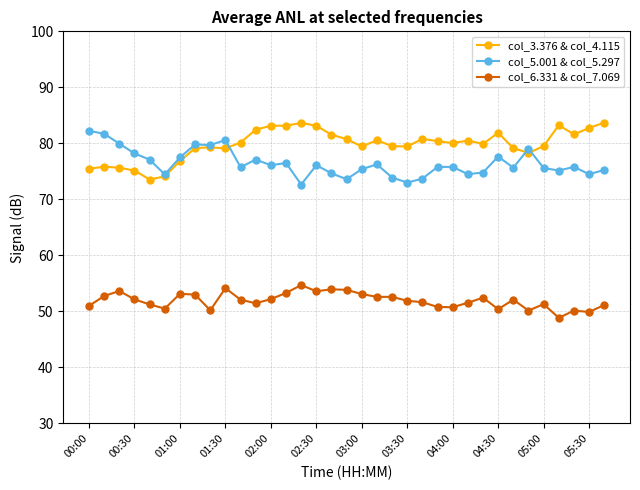

How many lines are shown in the chart?

3